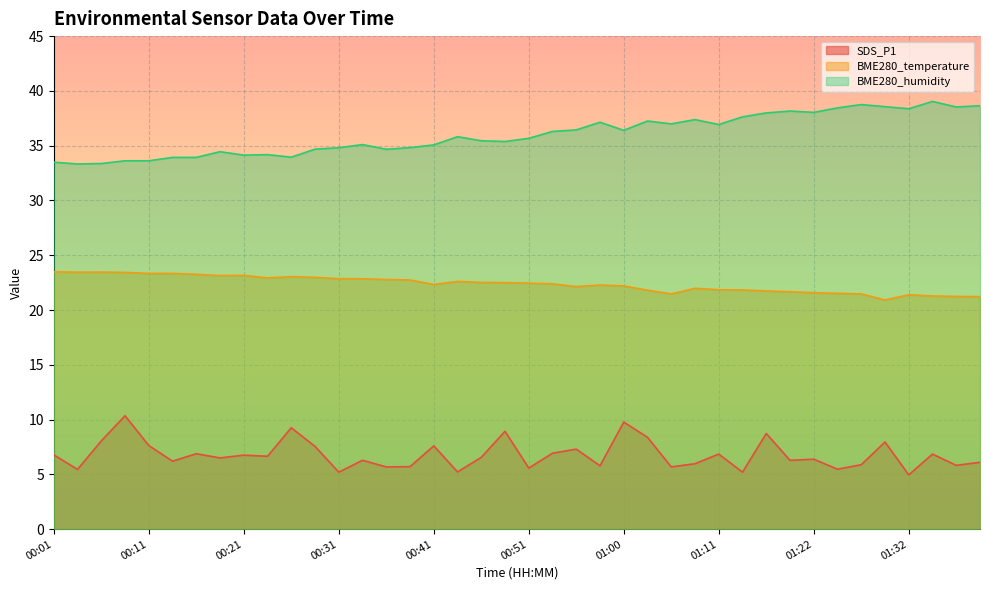

Which series has the largest total across all categories?

BME280_humidity